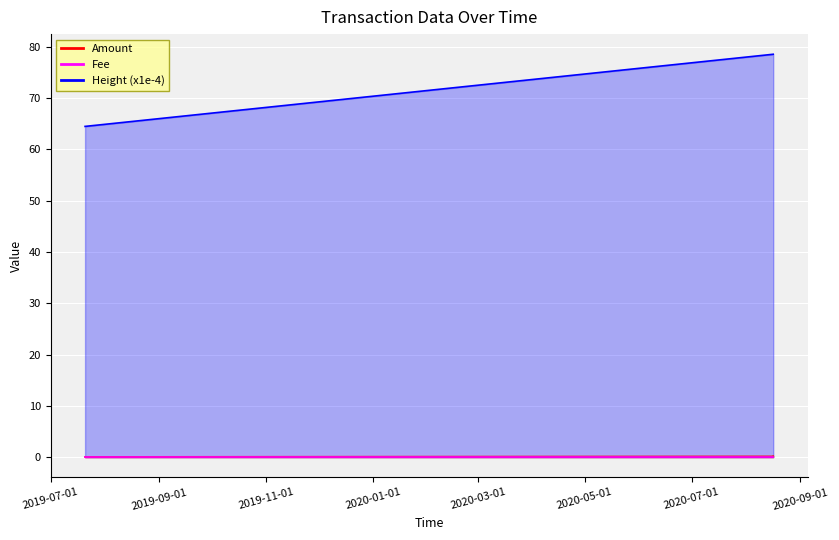

Does the chart display data point markers on the line(s)?

No